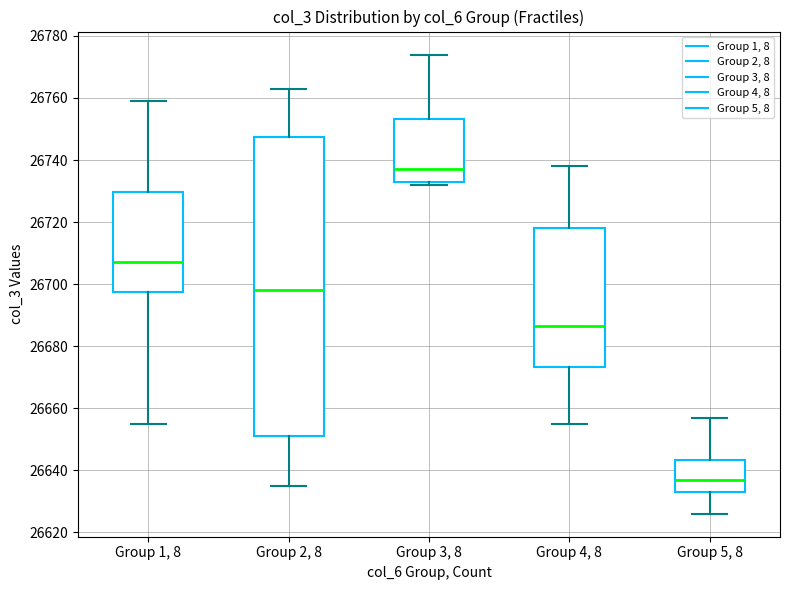

Which box has the highest median line?

Group 3, 8